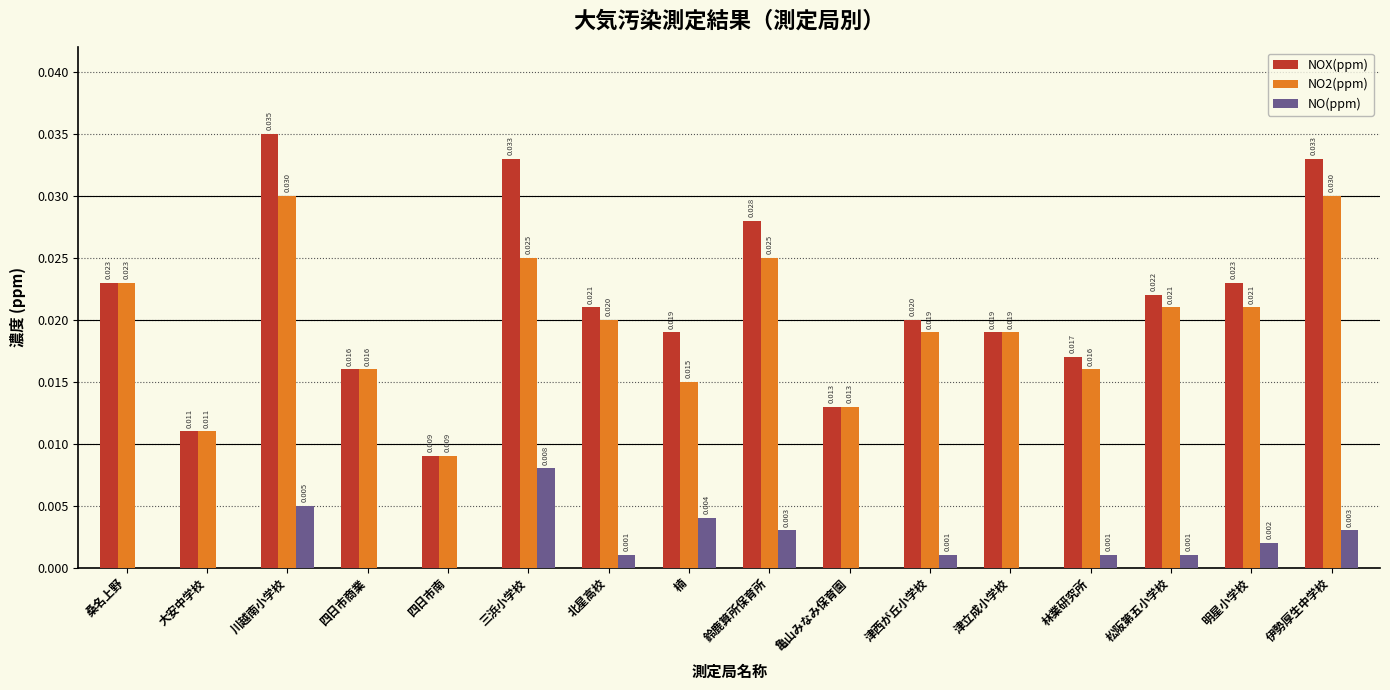

Which label corresponds to the largest value in the chart?

川越南小学校